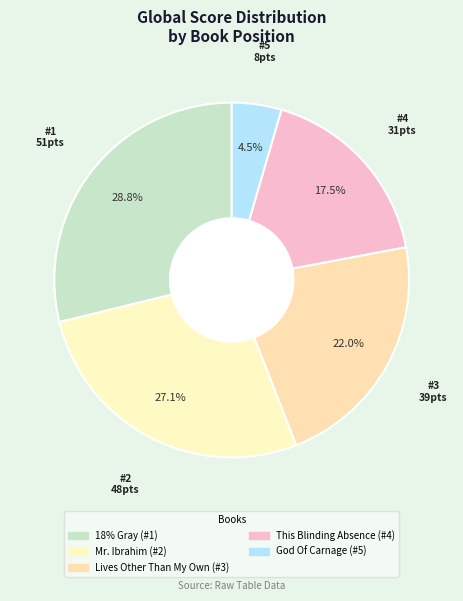

How many segments does this pie chart have?

5